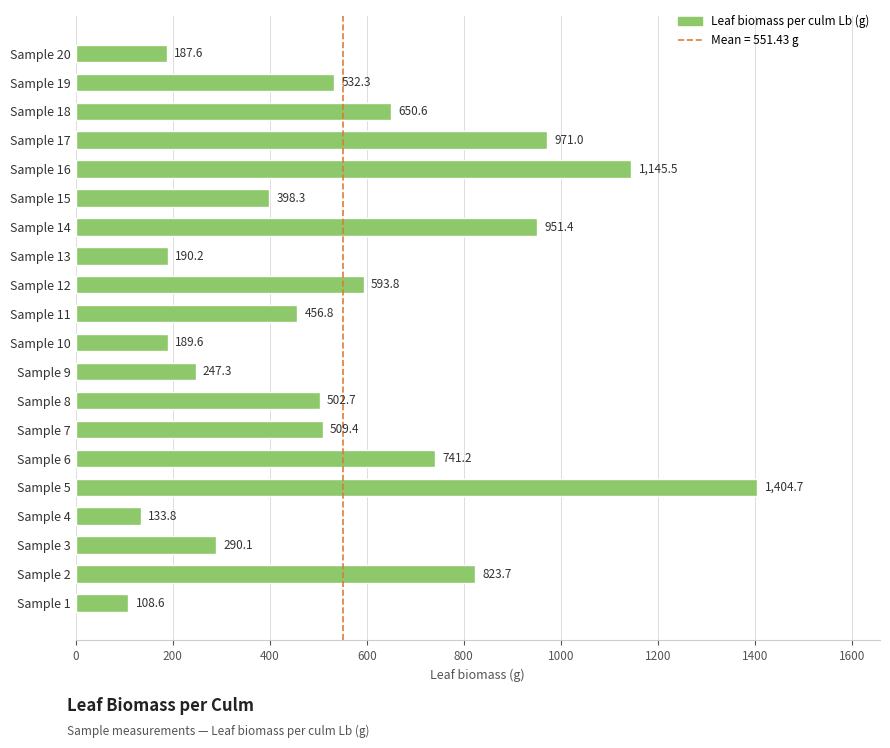

Is it true that the value at Sample 17 is 971.0?

True